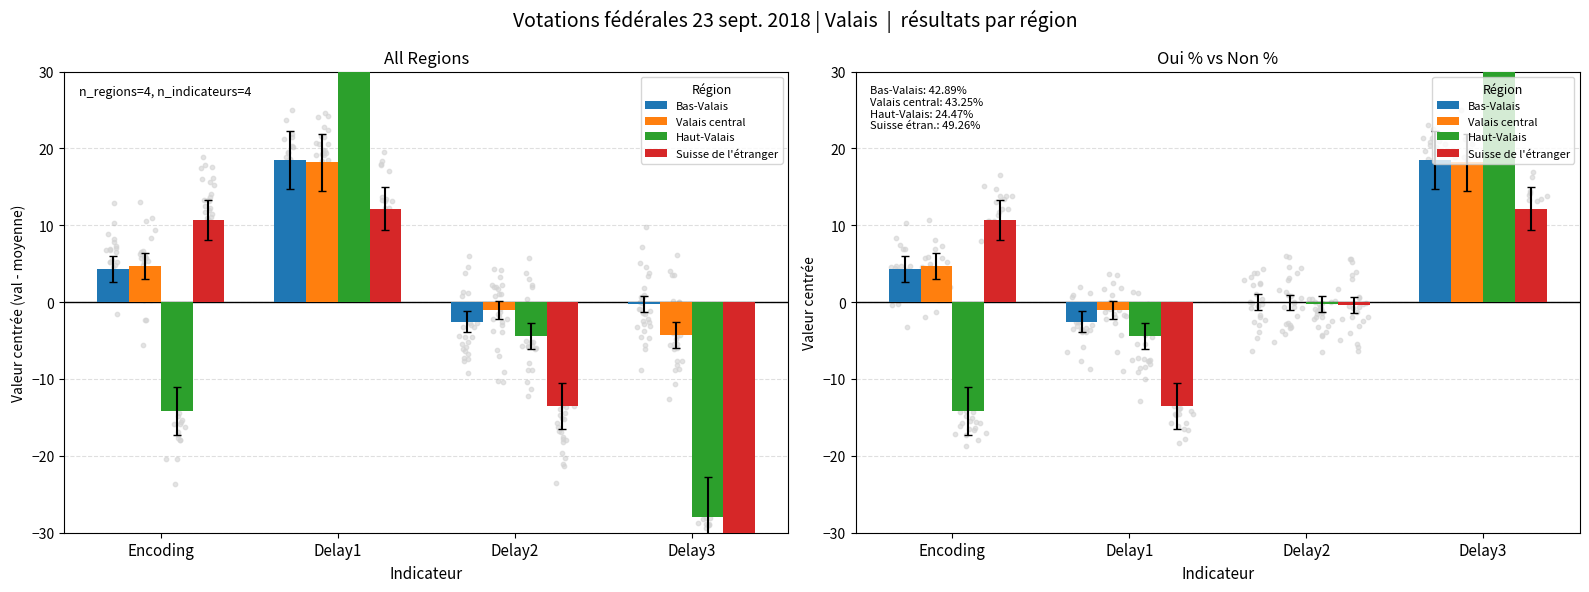

What are all the series names shown in the legend?

Bas-Valais, Valais central, Haut-Valais, Suisse de l'étranger